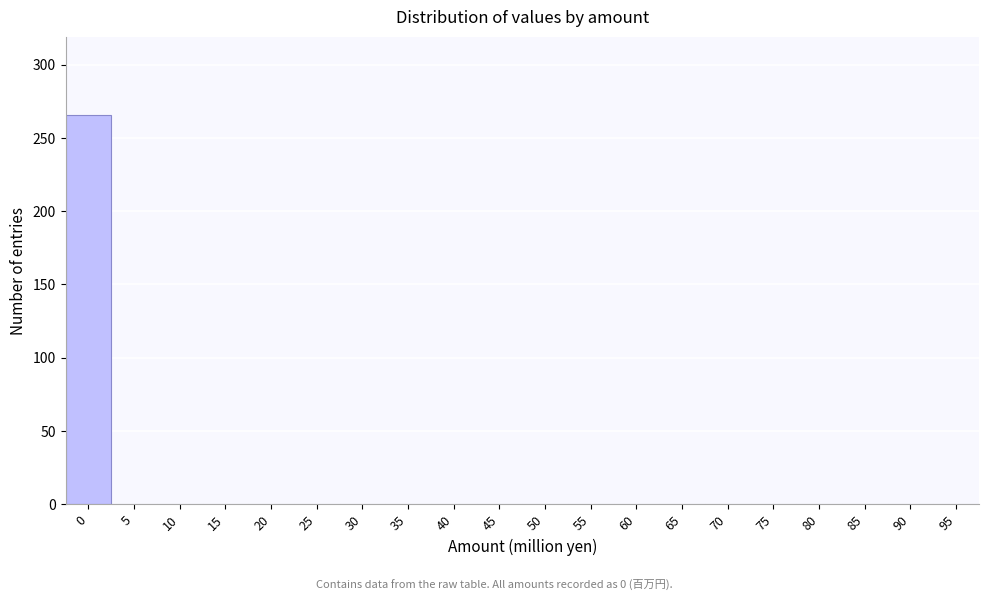

Reading right to left, list all the values displayed in this chart.

95=0	90=0	85=0	80=0	75=0	70=0	65=0	60=0	55=0	50=0	45=0	40=0	35=0	30=0	25=0	20=0	15=0	10=0	5=0	0=266